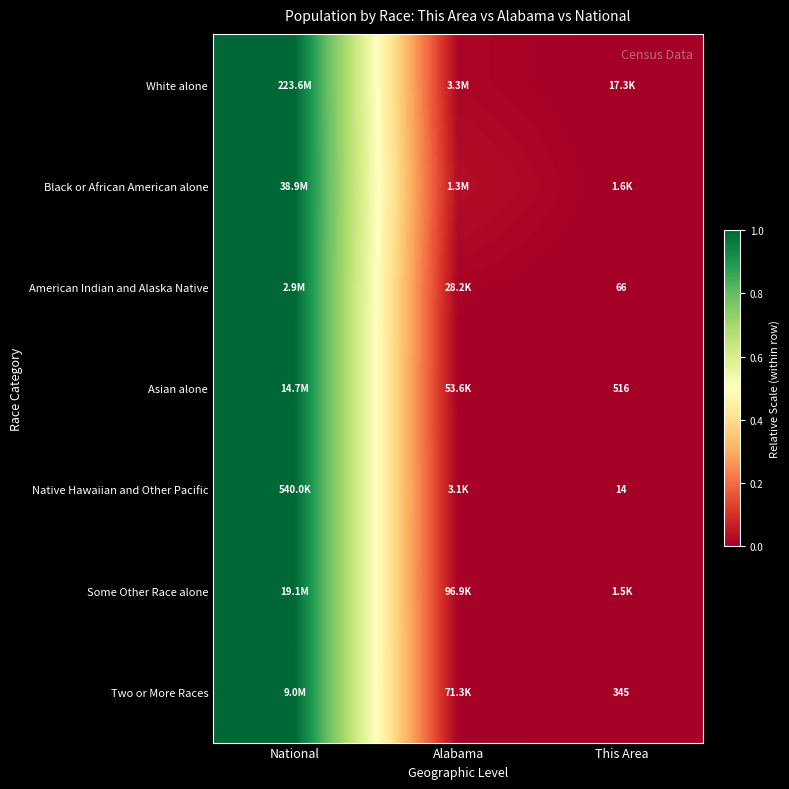

True or false: Black or African American alone has a value of 1.0 at National.

True